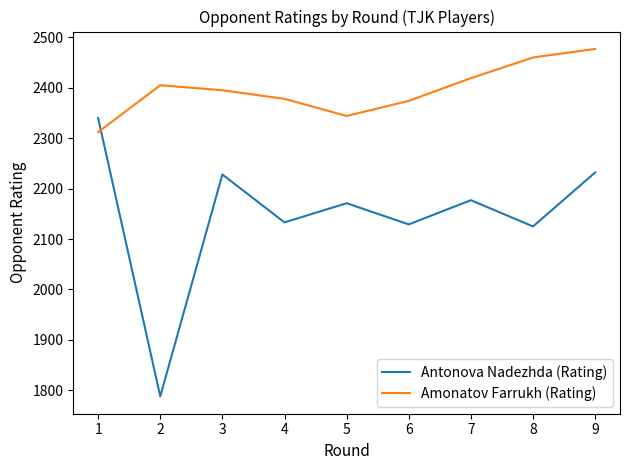

What is the sum of the Antonova Nadezhda (Rating) values at 6 and 5?

4300